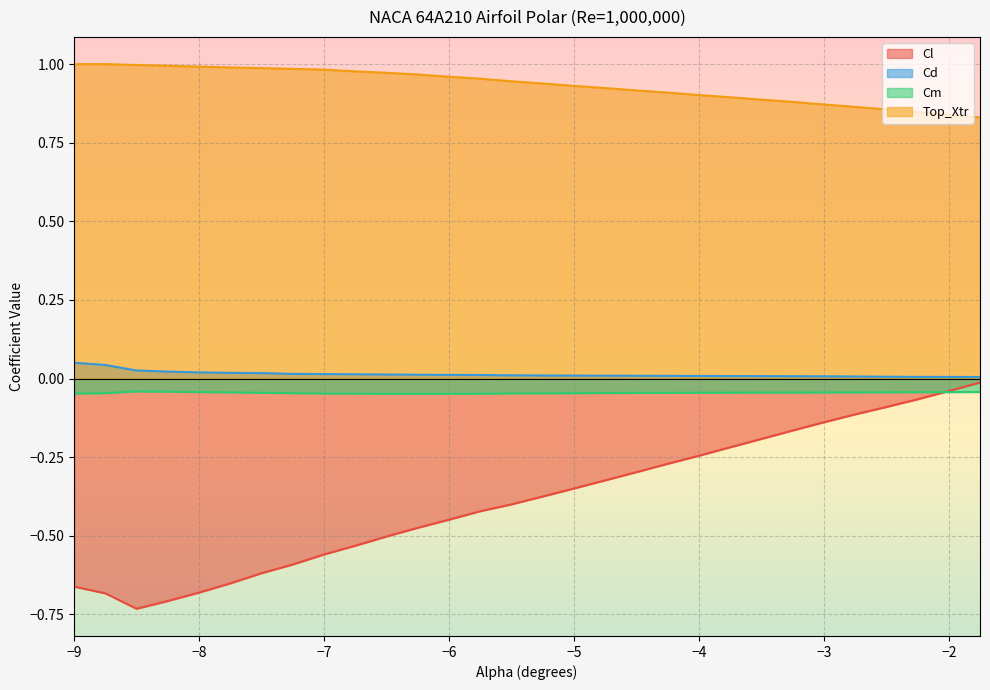

List the series in order of their peak value, lowest first.

Cm, Cl, Cd, Top_Xtr